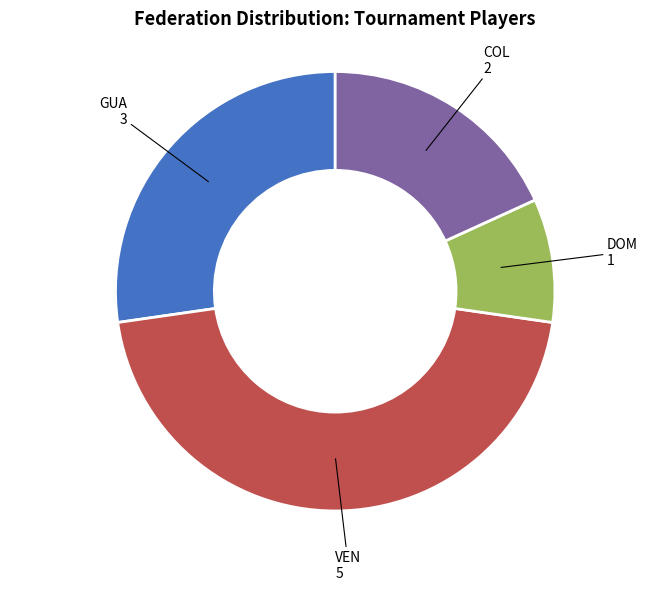

Is the sum of VEN and DOM greater than half?

Yes